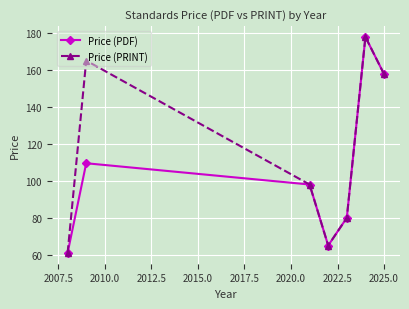

What is the maximum value for Price (PRINT)?

177.8